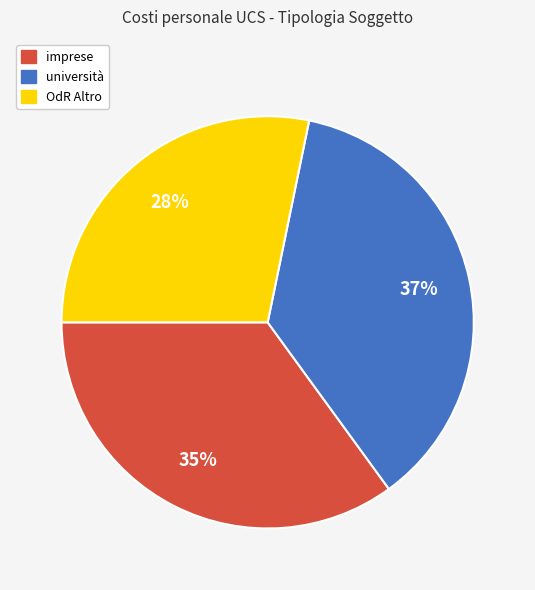

Rank the categories by value from lowest to highest.

OdR Altro, imprese, università